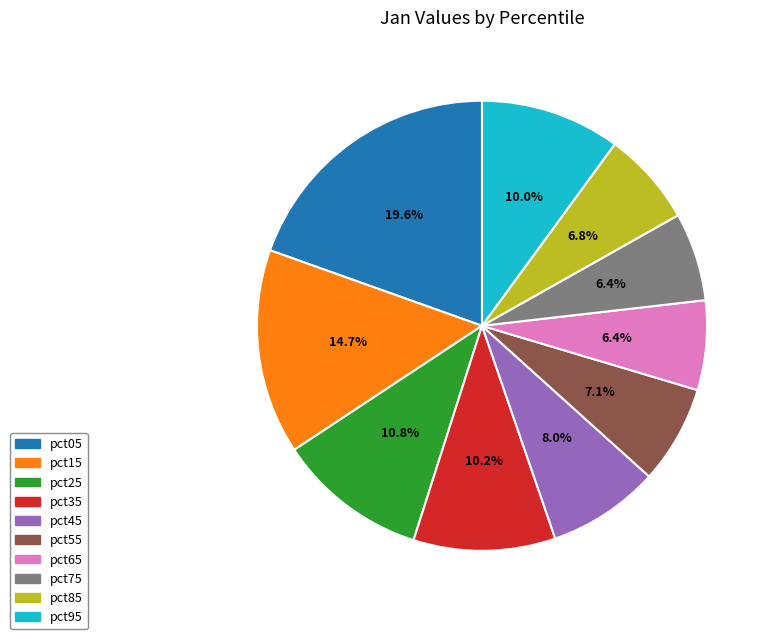

Which slice is the largest?

pct05